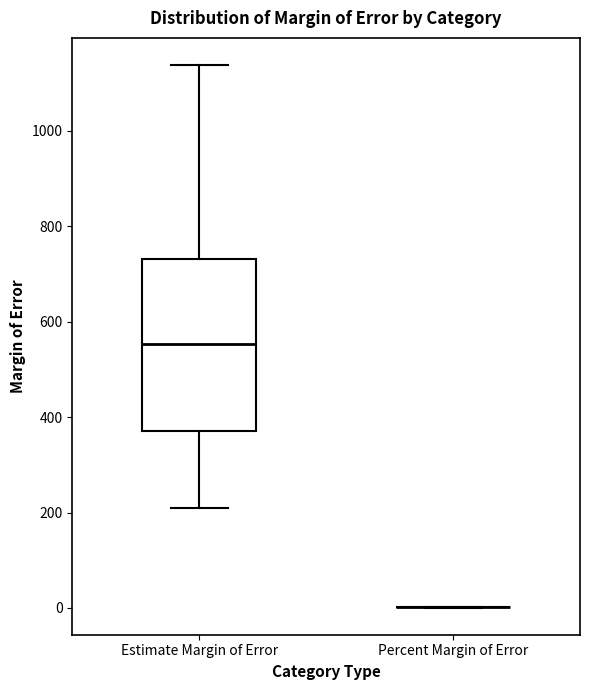

Reading left to right, transcribe this box plot: for each box, give where its median line is, the range the box spans, and where its two whiskers end, as read against the y-axis. The values are not printed on the chart, so give them approximately, as read against the axis.

Estimate Margin of Error: median 560, box 380 to 740, whiskers 220 to 1140
Percent Margin of Error: box collapsed to a line at 0, whiskers 0 to 0